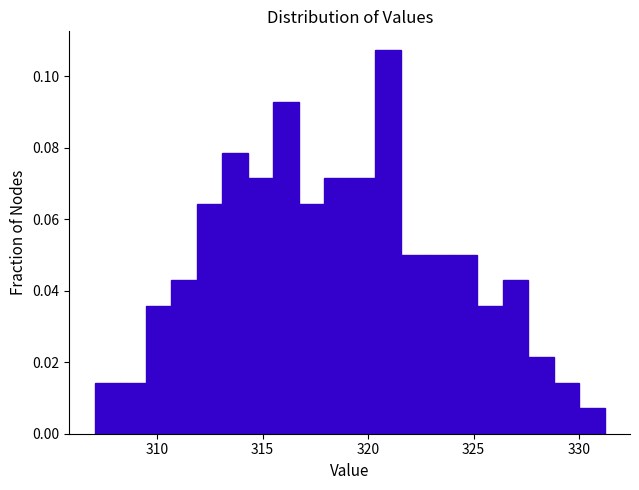

Read against the x-axis, roughly where is the centre of the tallest bar?

321.0